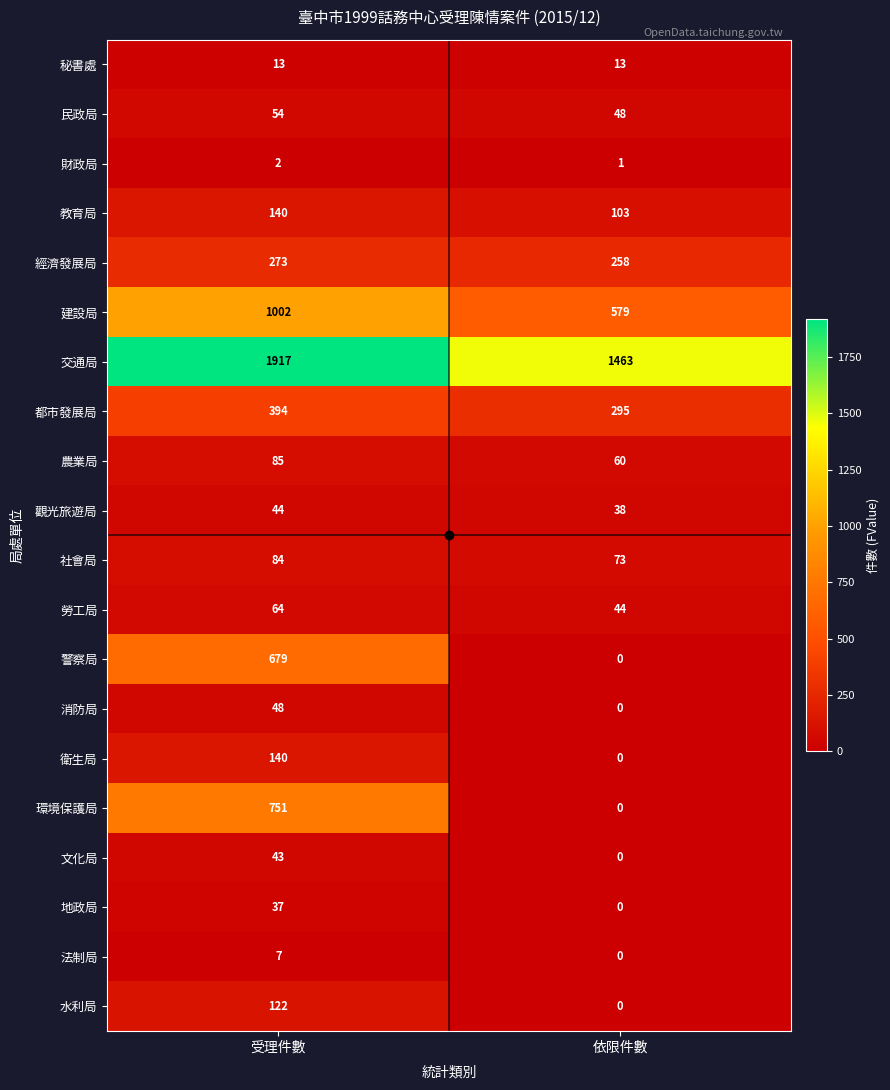

What is the difference between the maximum and minimum values in the 水利局 series?

122